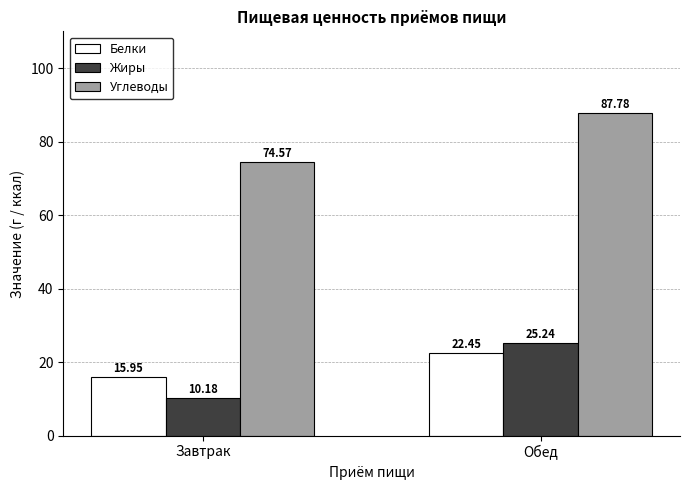

How many groups of bars are there?

2